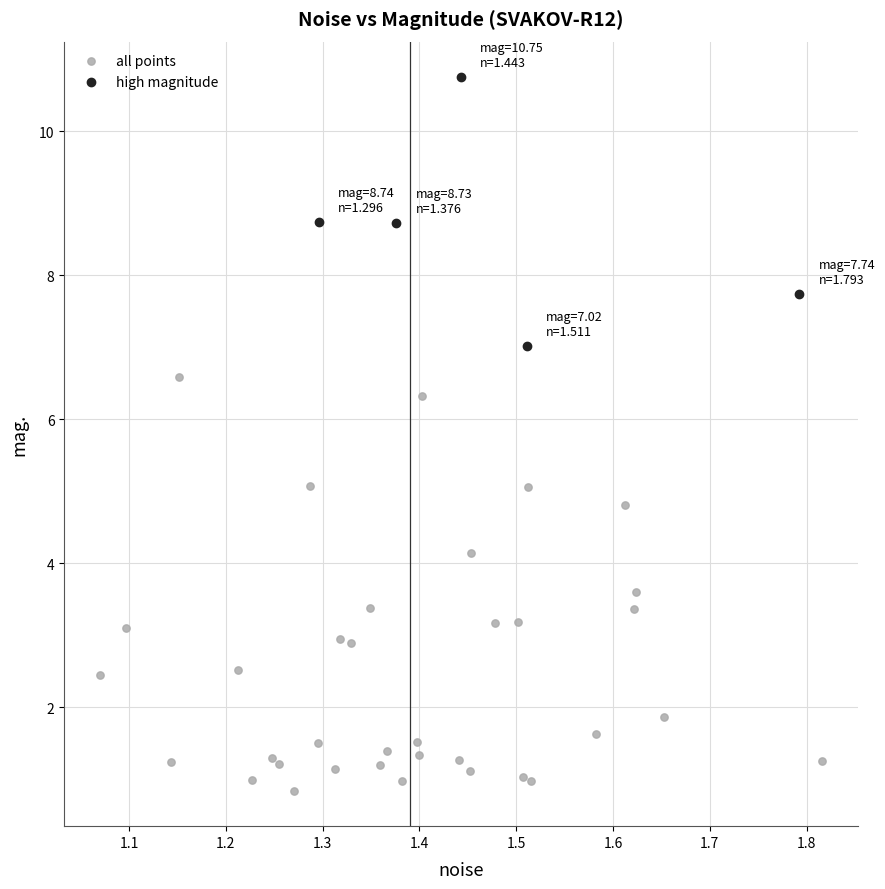

Which series contains the lowest Y value?

all points